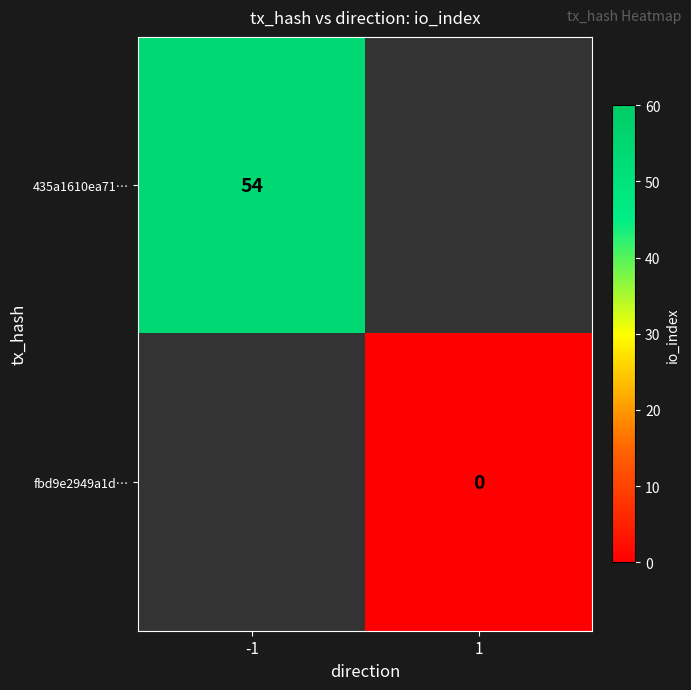

Which label corresponds to the largest value in the chart?

-1